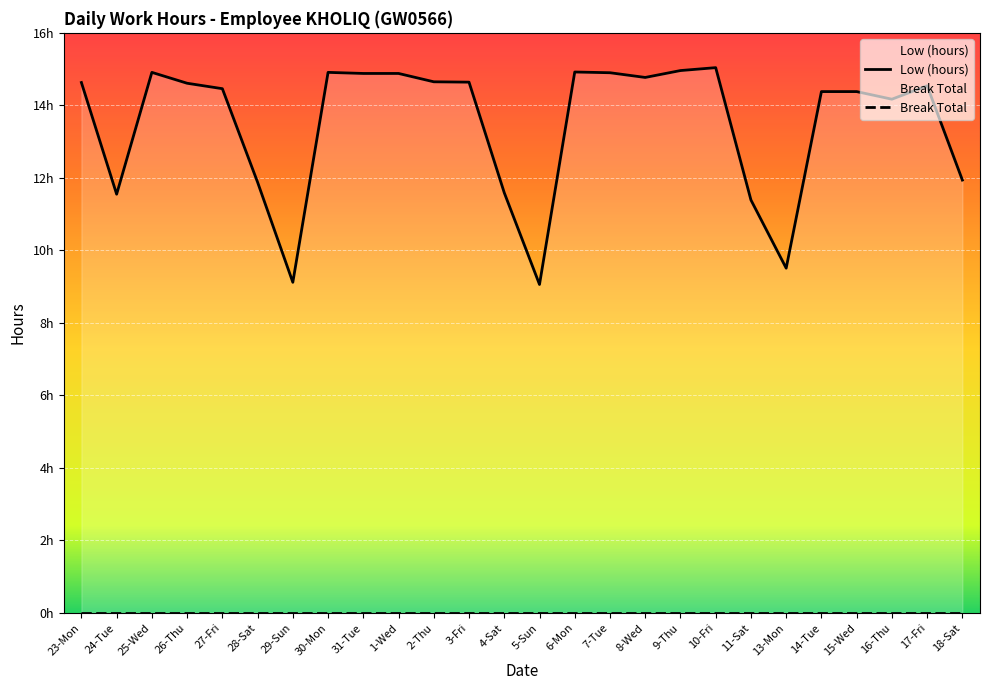

The Low (hours) series shows 15.0 at 10-Fri. True or false?

True